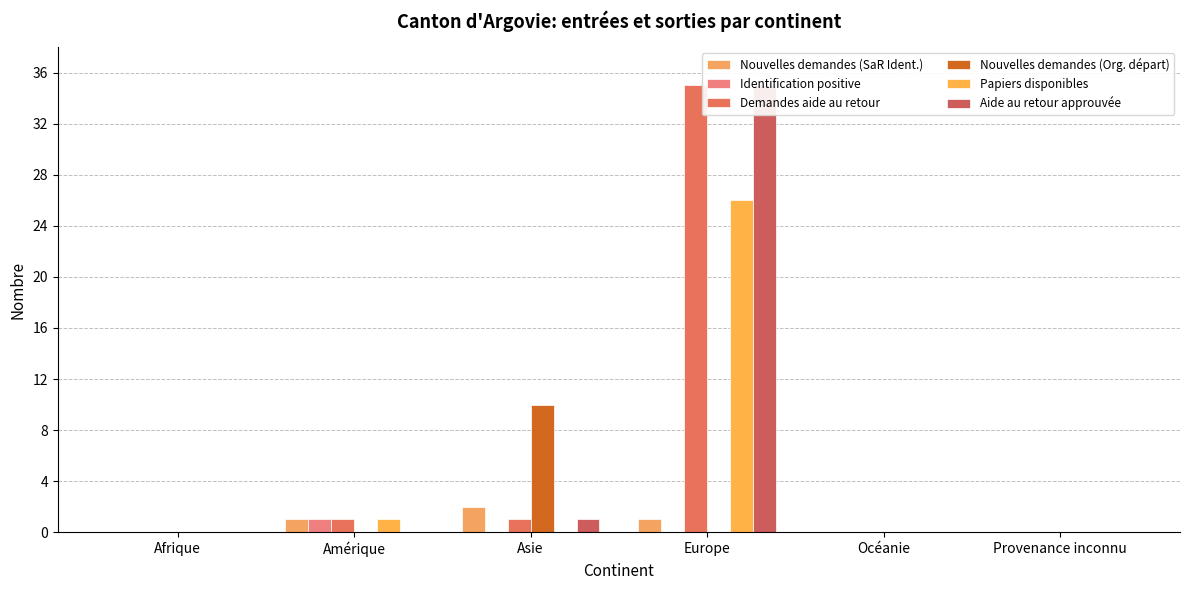

Which category has the lowest value in the Aide au retour approuvée series?

Afrique